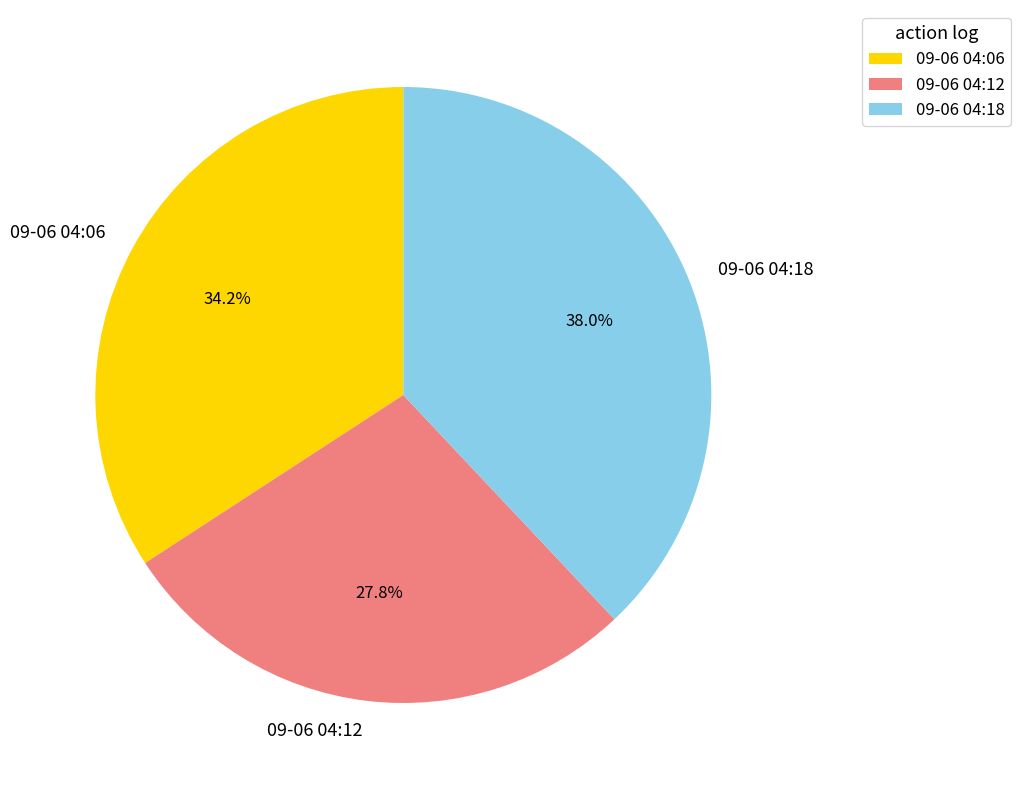

How much of the chart is everything except 09-06 04:12?

72.2%